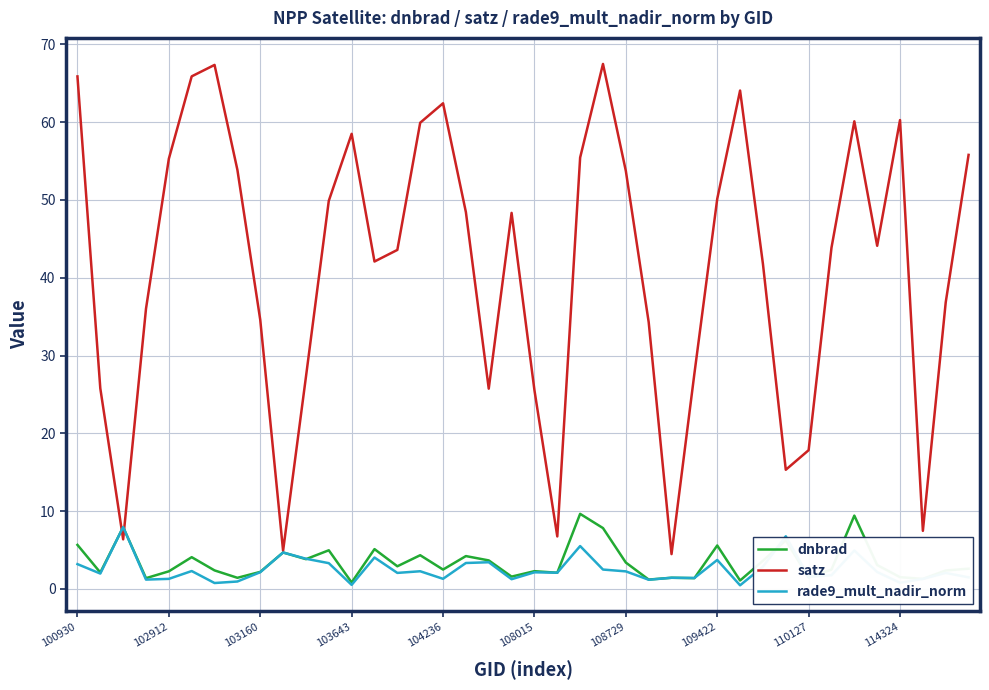

What are all the series names shown in the legend?

dnbrad, satz, rade9_mult_nadir_norm